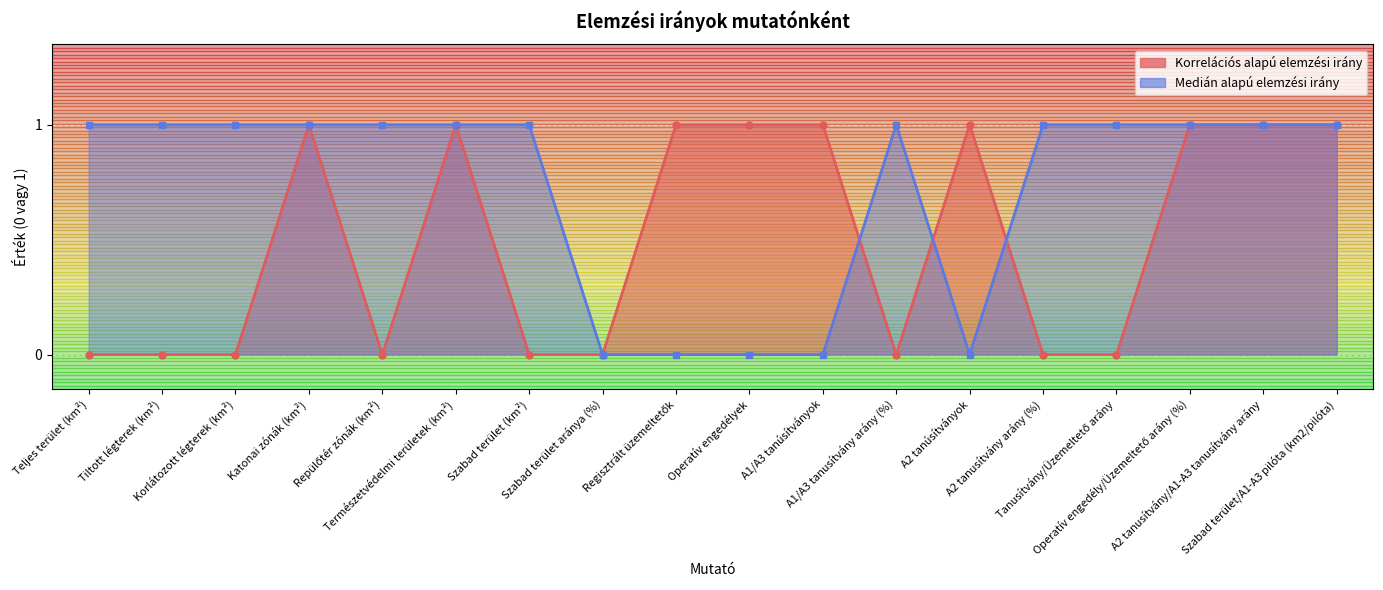

Reading right to left, list all the values displayed in this chart.

Korrelációs alapú elemzési irány: Szabad terület/A1-A3 pilóta (km2/pilóta)=1	A2 tanusítvány/A1-A3 tanusítvány arány=1	Operatív engedély/Üzemeltető arány (%)=1	Tanusítvány/Üzemeltető arány=0	A2 tanusítvány arány (%)=0	A2 tanúsítványok=1	A1/A3 tanusítvány arány (%)=0	A1/A3 tanúsítványok=1	Operatív engedélyek=1	Regisztrált üzemeltetők=1	Szabad terület aránya (%)=0	Szabad terület (km²)=0	Természetvédelmi területek (km²)=1	Repülőtér zónák (km²)=0	Katonai zónák (km²)=1	Korlátozott légterek (km²)=0	Tiltott légterek (km²)=0	Teljes terület (km²)=0
Medián alapú elemzési irány: Szabad terület/A1-A3 pilóta (km2/pilóta)=1	A2 tanusítvány/A1-A3 tanusítvány arány=1	Operatív engedély/Üzemeltető arány (%)=1	Tanusítvány/Üzemeltető arány=1	A2 tanusítvány arány (%)=1	A2 tanúsítványok=0	A1/A3 tanusítvány arány (%)=1	A1/A3 tanúsítványok=0	Operatív engedélyek=0	Regisztrált üzemeltetők=0	Szabad terület aránya (%)=0	Szabad terület (km²)=1	Természetvédelmi területek (km²)=1	Repülőtér zónák (km²)=1	Katonai zónák (km²)=1	Korlátozott légterek (km²)=1	Tiltott légterek (km²)=1	Teljes terület (km²)=1